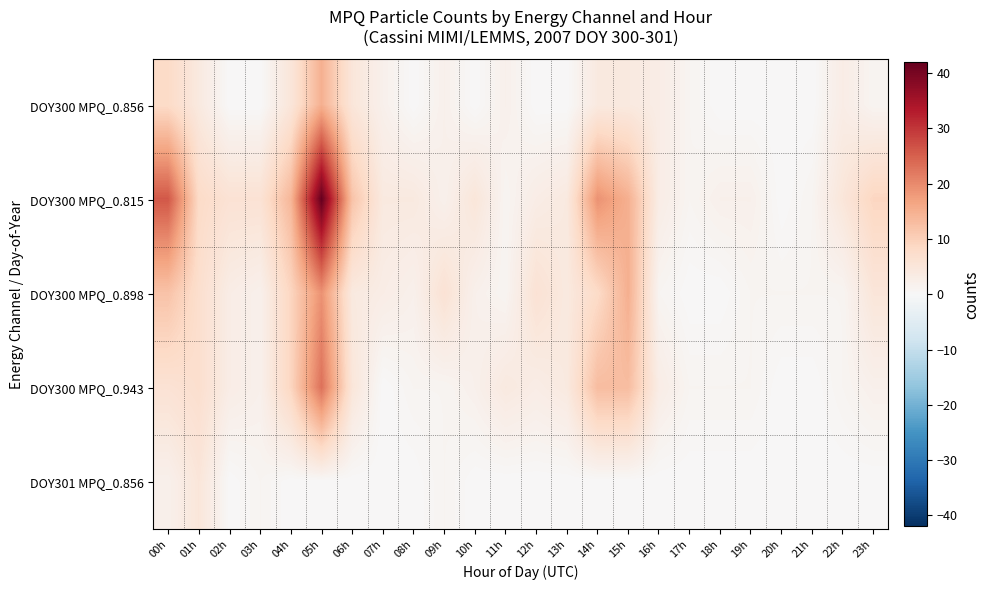

Reading left to right, transcribe all the data shown in this chart.

DOY300 MPQ_0.856: 00h=8	01h=4	02h=0	03h=0	04h=5	05h=15	06h=5	07h=2	08h=0	09h=2	10h=0	11h=2	12h=0	13h=0	14h=4	15h=4	16h=3	17h=1	18h=0	19h=0	20h=0	21h=0	22h=3	23h=1
DOY300 MPQ_0.815: 00h=26	01h=8	02h=6	03h=6	04h=14	05h=42	06h=12	07h=4	08h=4	09h=2	10h=5	11h=1	12h=3	13h=4	14h=19	15h=15	16h=3	17h=1	18h=2	19h=2	20h=0	21h=1	22h=5	23h=9
DOY300 MPQ_0.898: 00h=12	01h=7	02h=3	03h=2	04h=9	05h=19	06h=4	07h=3	08h=2	09h=6	10h=2	11h=1	12h=6	13h=4	14h=8	15h=15	16h=1	17h=0	18h=0	19h=1	20h=1	21h=1	22h=1	23h=5
DOY300 MPQ_0.943: 00h=6	01h=7	02h=3	03h=2	04h=9	05h=23	06h=5	07h=0	08h=1	09h=1	10h=2	11h=4	12h=3	13h=4	14h=13	15h=13	16h=3	17h=1	18h=1	19h=1	20h=0	21h=0	22h=1	23h=2
DOY301 MPQ_0.856: 00h=2	01h=5	02h=0	03h=1	04h=0	05h=0	06h=0	07h=0	08h=0	09h=1	10h=0	11h=0	12h=0	13h=0	14h=0	15h=0	16h=0	17h=0	18h=0	19h=0	20h=0	21h=0	22h=0	23h=0